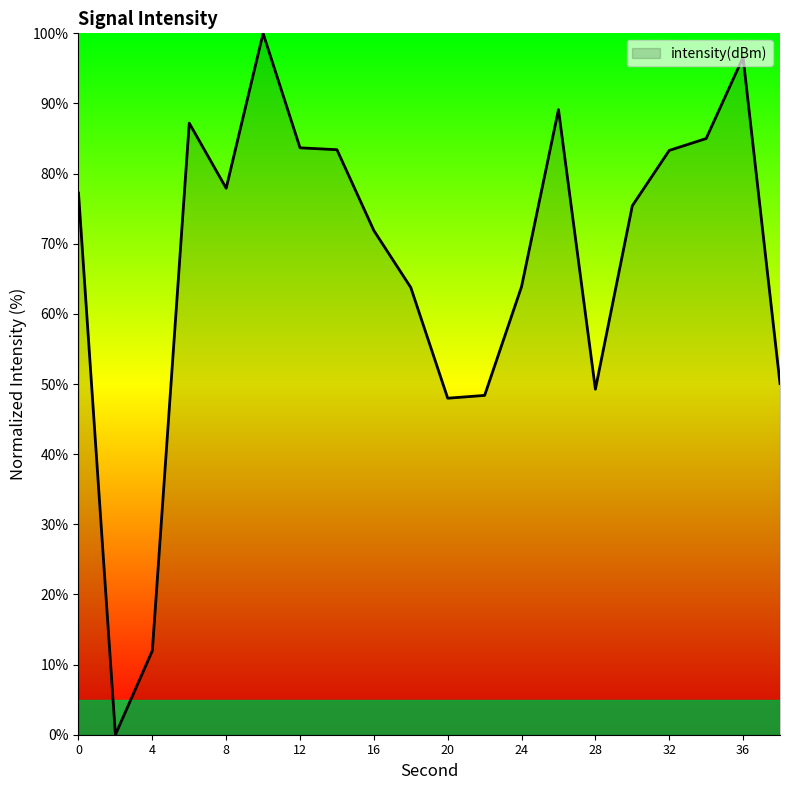

Does the chart display data point markers on the line(s)?

No